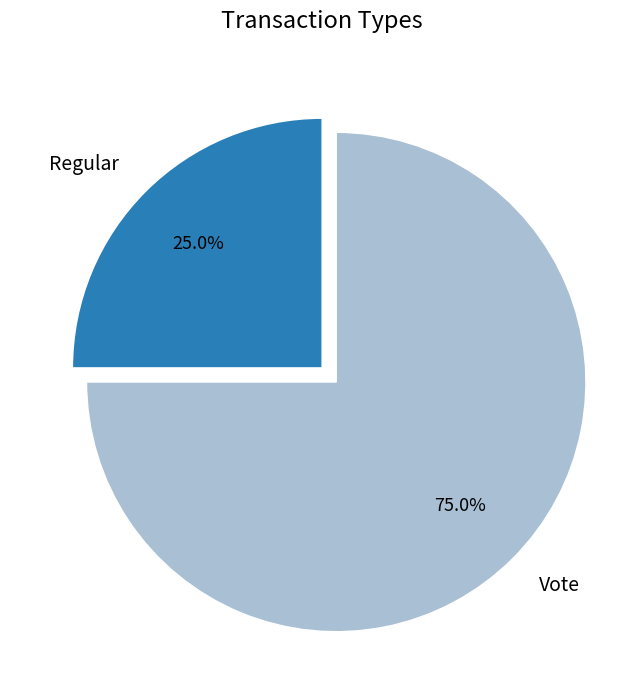

How many slices are in this pie chart?

2